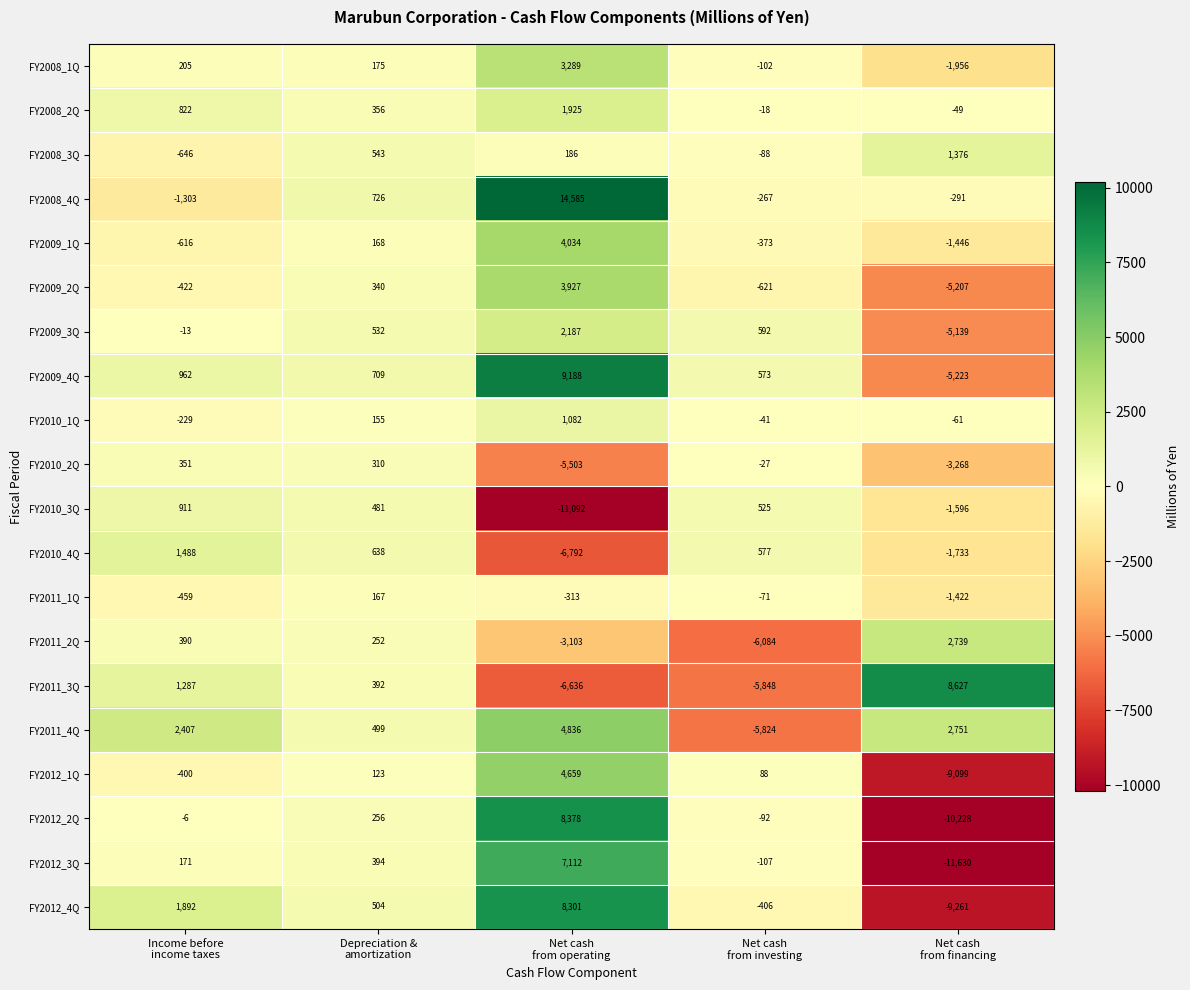

What is the minimum value for FY2012_1Q?

-9099